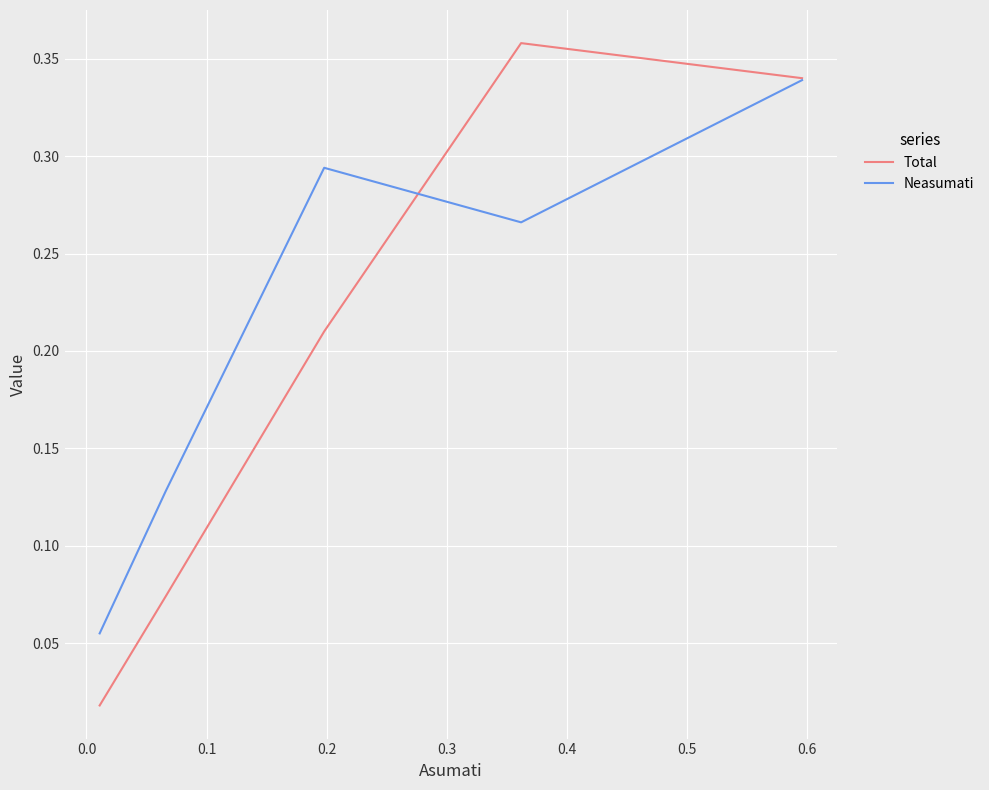

What are all the series names shown in the legend?

Total, Neasumati